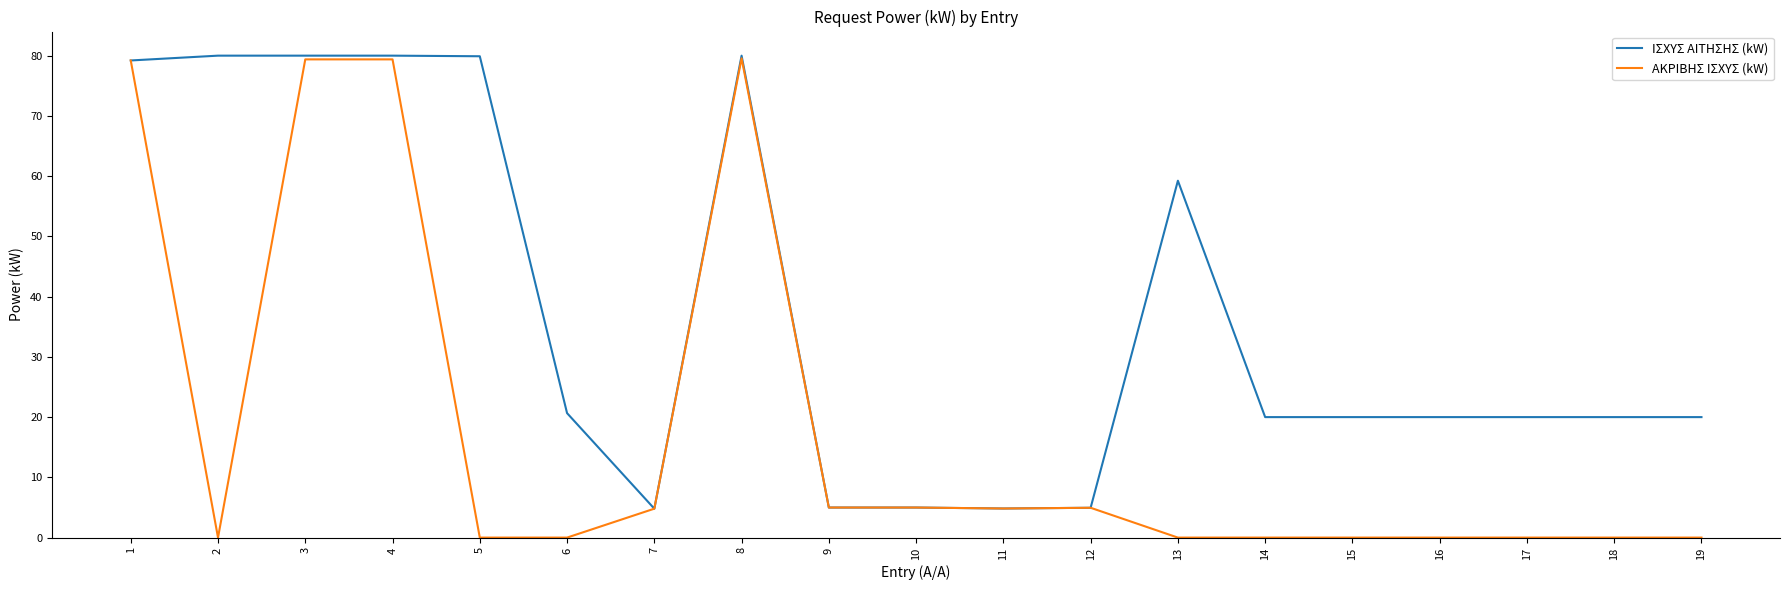

True or false: ΑΚΡΙΒΗΣ ΙΣΧΥΣ (kW) has more than 0 points higher than both neighbors.

True